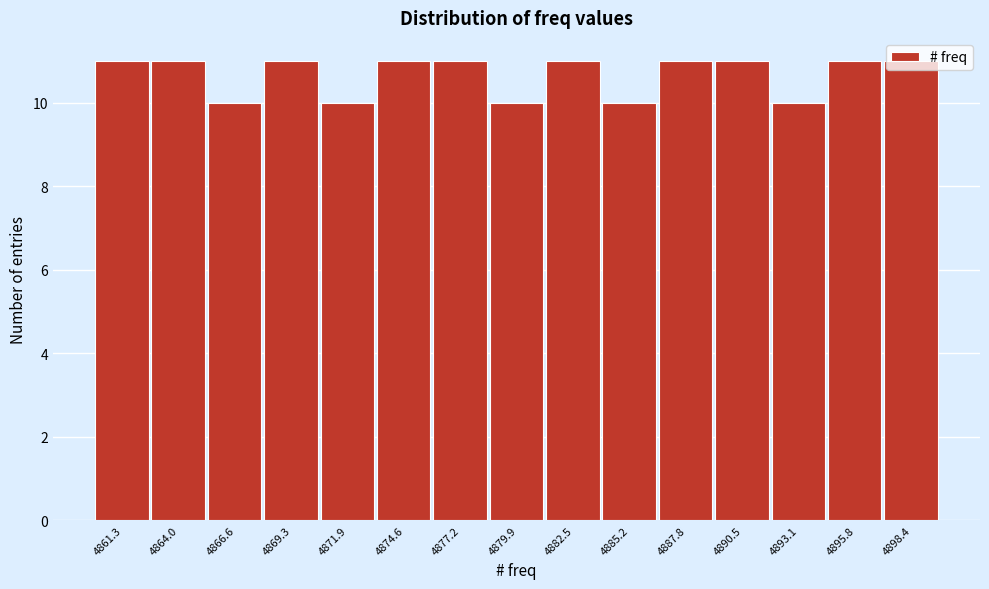

Reading left to right, transcribe this chart: for each bar, give the range it covers on the x-axis and its height. Neither the bar edges nor the heights are printed on the chart, so give them approximately, as read against the axes.

4860.00 to 4862.65: 11
4862.65 to 4865.30: 11
4865.30 to 4867.95: 10
4867.95 to 4870.60: 11
4870.60 to 4873.25: 10
4873.25 to 4875.90: 11
4875.90 to 4878.55: 11
4878.55 to 4881.20: 10
4881.20 to 4883.85: 11
4883.85 to 4886.50: 10
4886.50 to 4889.15: 11
4889.15 to 4891.80: 11
4891.80 to 4894.45: 10
4894.45 to 4897.10: 11
4897.10 to 4899.75: 11